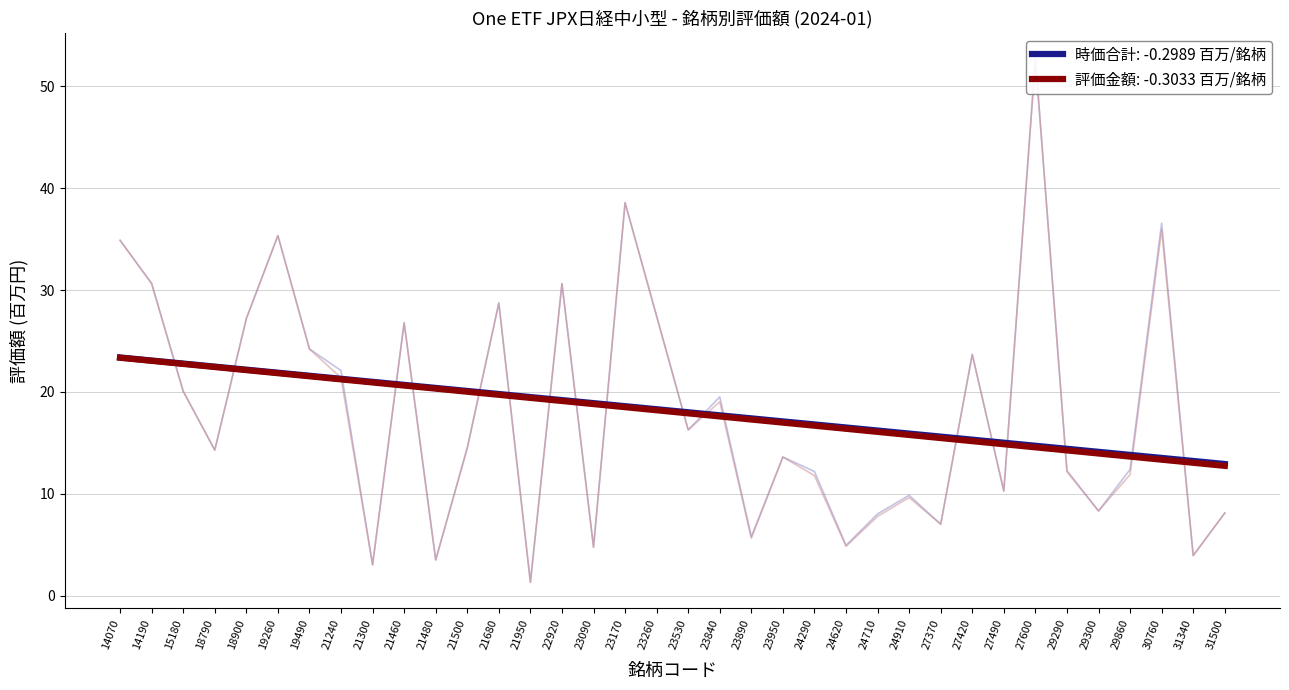

Is the value of 時価合計(信用前) at 24290 greater than the value of 時価合計(信用後) at 27370?

Yes